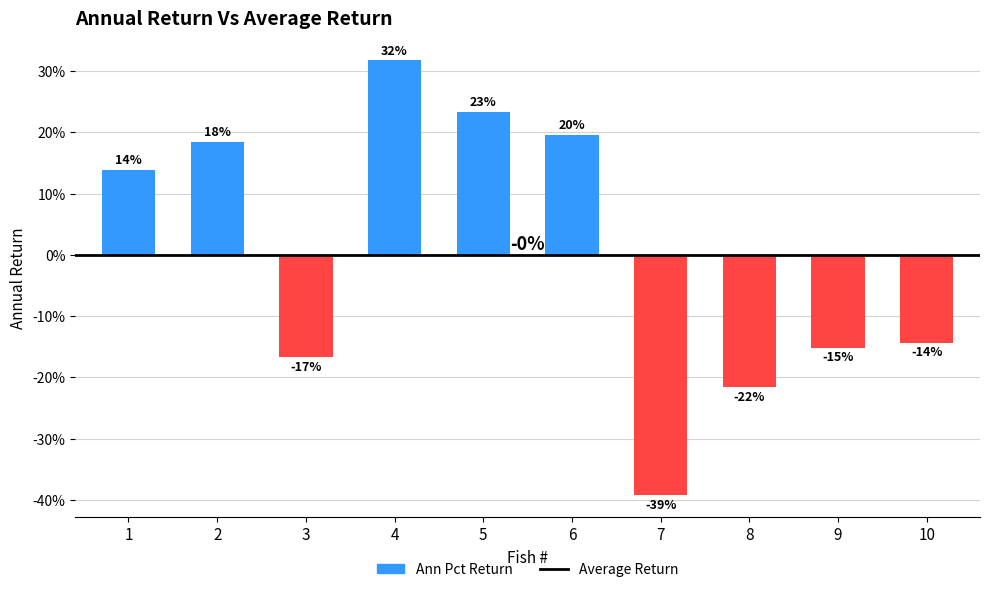

What is the value of the 6th bar from the left?

19.6